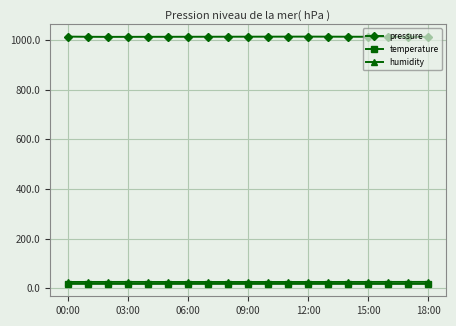

At how many categories does at least one series exceed 867?

19